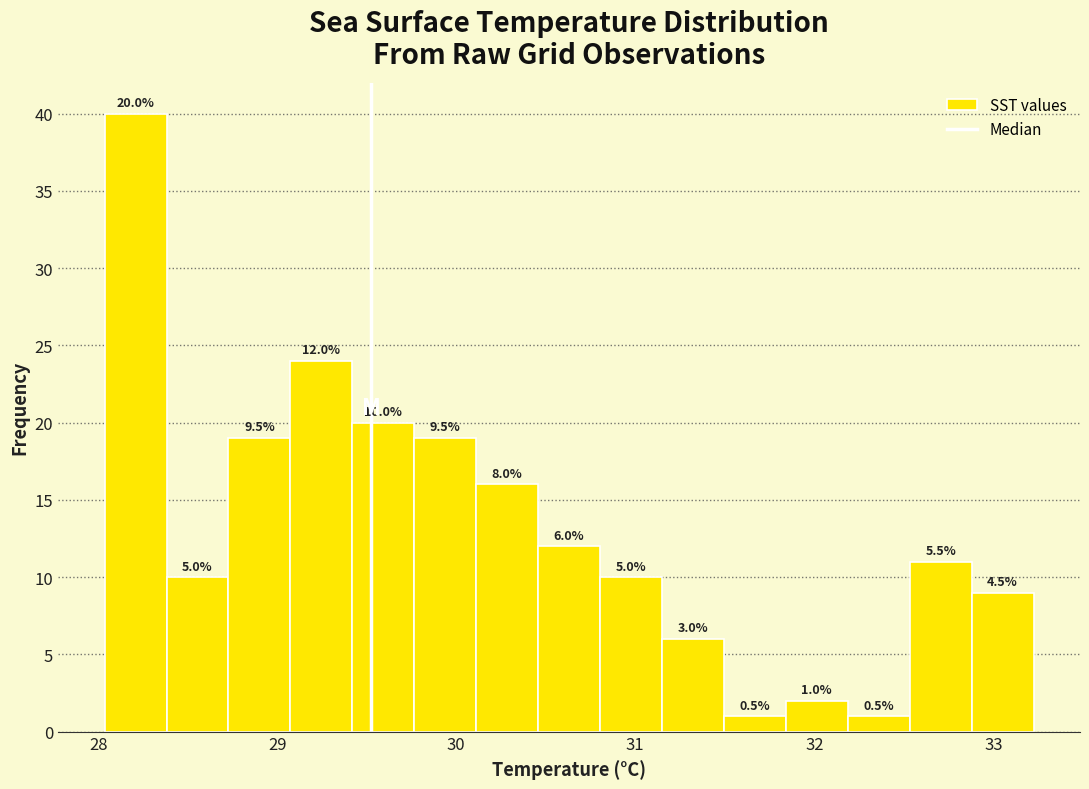

Read against the x-axis, roughly where is the centre of the tallest bar?

28.2